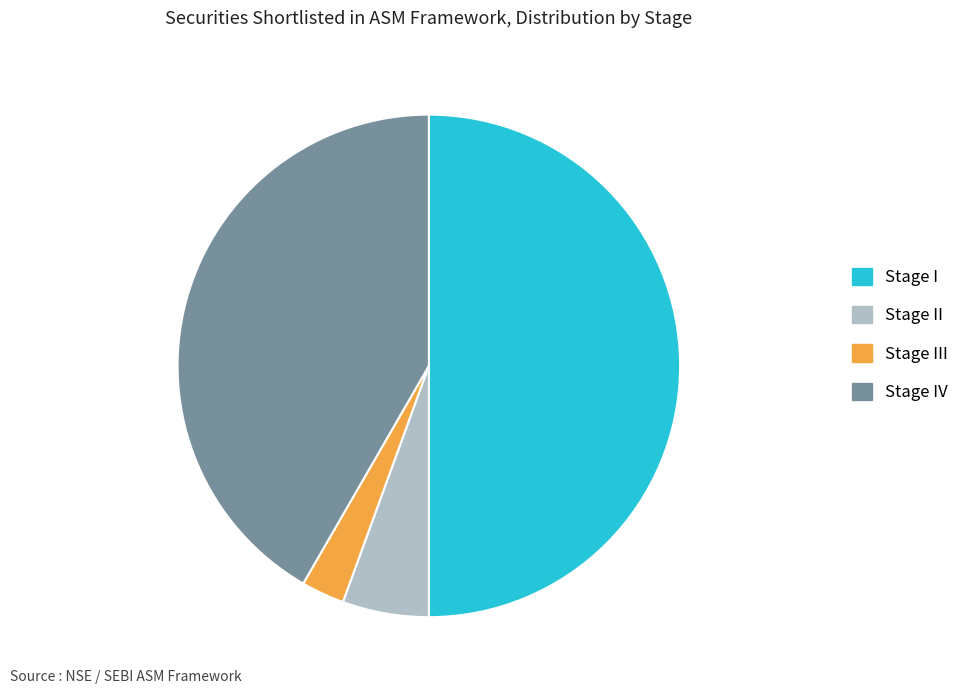

Approximately how many times larger is the value at Stage IV compared to Stage II?

7.5